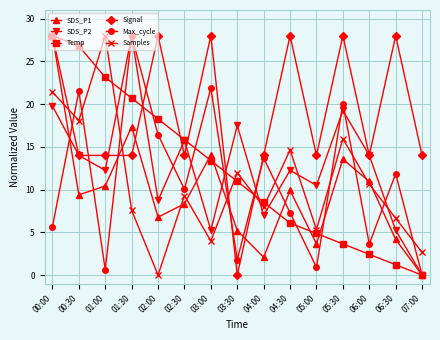

What is the average value of the SDS_P1 series?

9.6